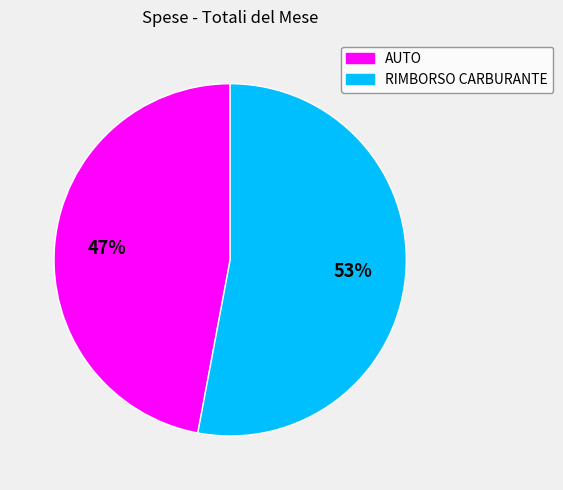

Approximately how many times larger is the value at RIMBORSO CARBURANTE compared to AUTO?

1.1